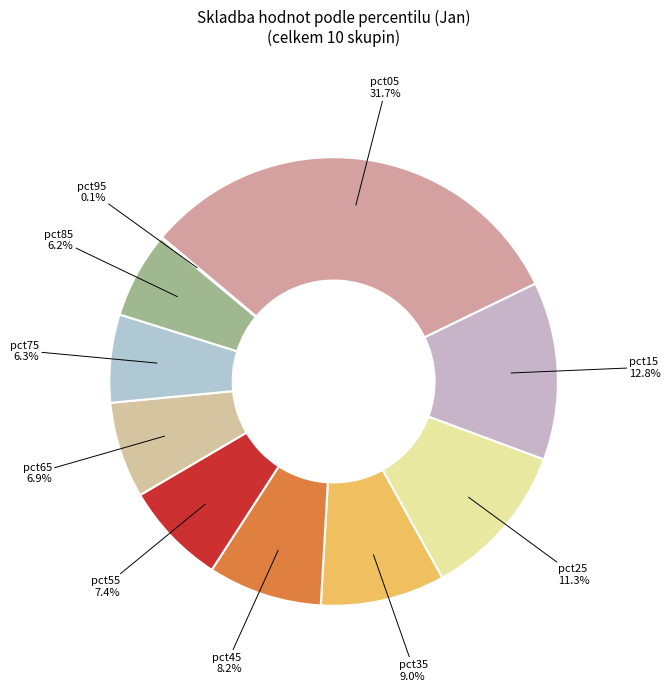

Does pct55 represent more than half of the total?

No